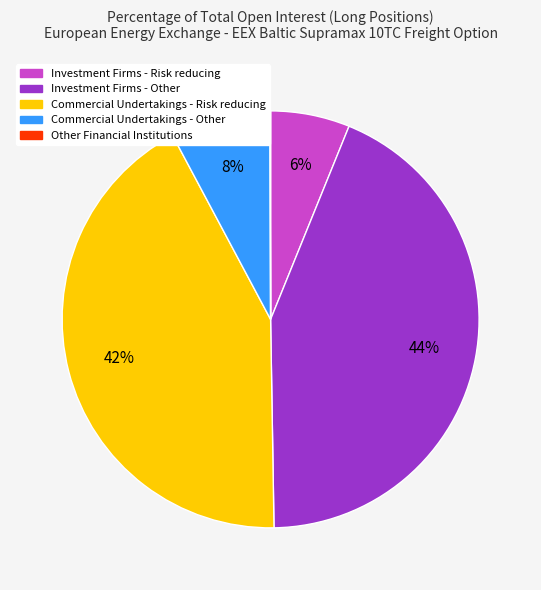

Is it true that Commercial Undertakings - Risk reducing is 42% of the pie?

True